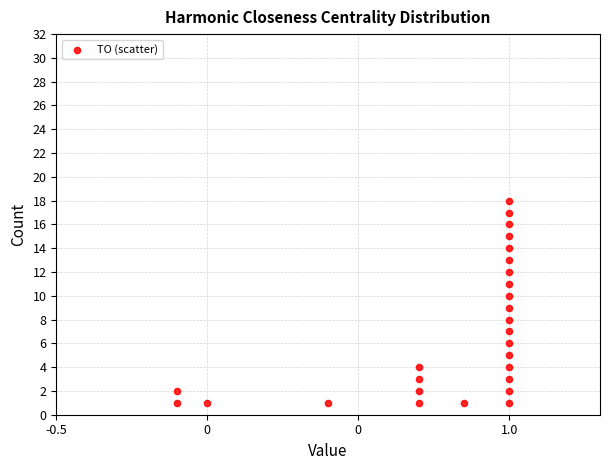

What is the range of Y values (max minus min)?

17